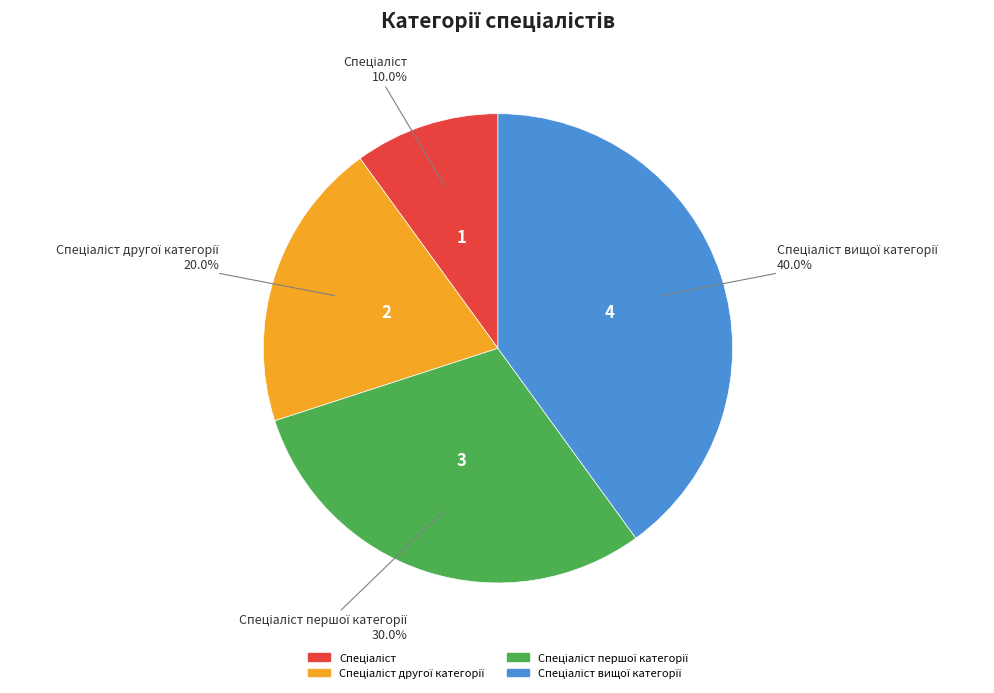

To the nearest percent, what is the difference between the largest and smallest slice percentages?

30%